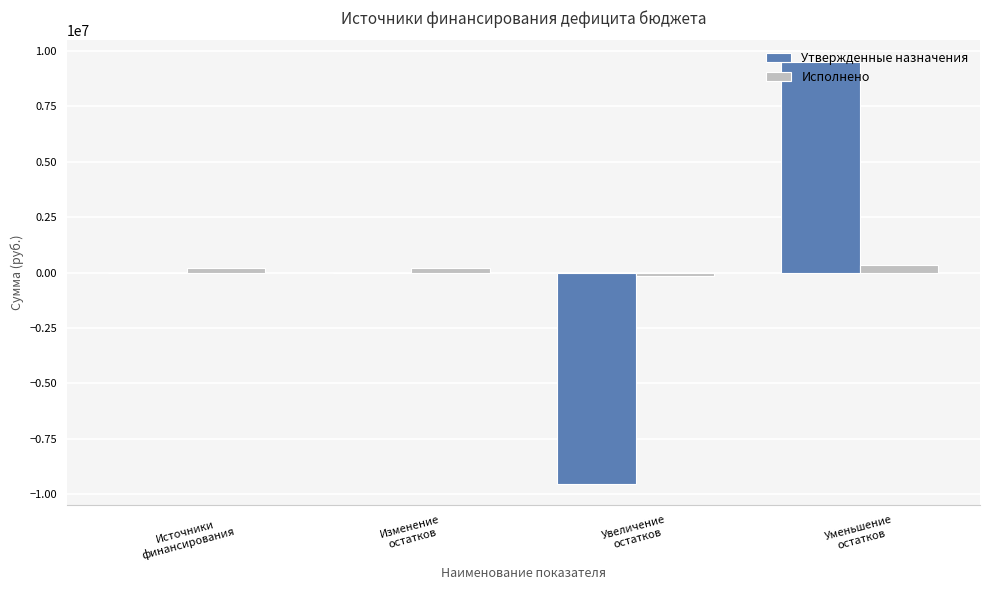

How many distinct data groups are displayed?

2